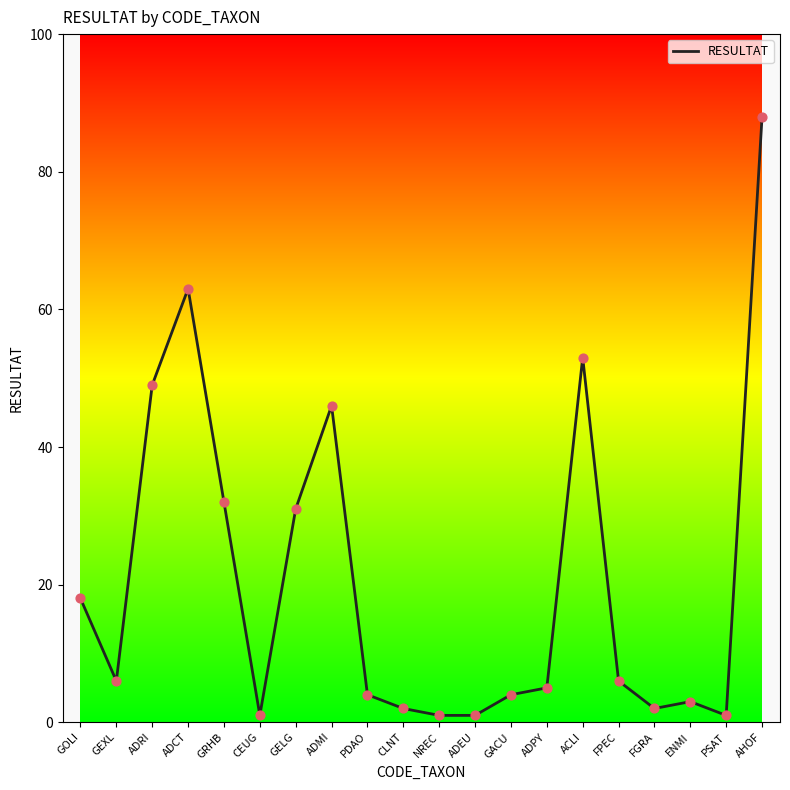

Approximately how many times larger is the value at ENMI compared to ADMI?

0.1